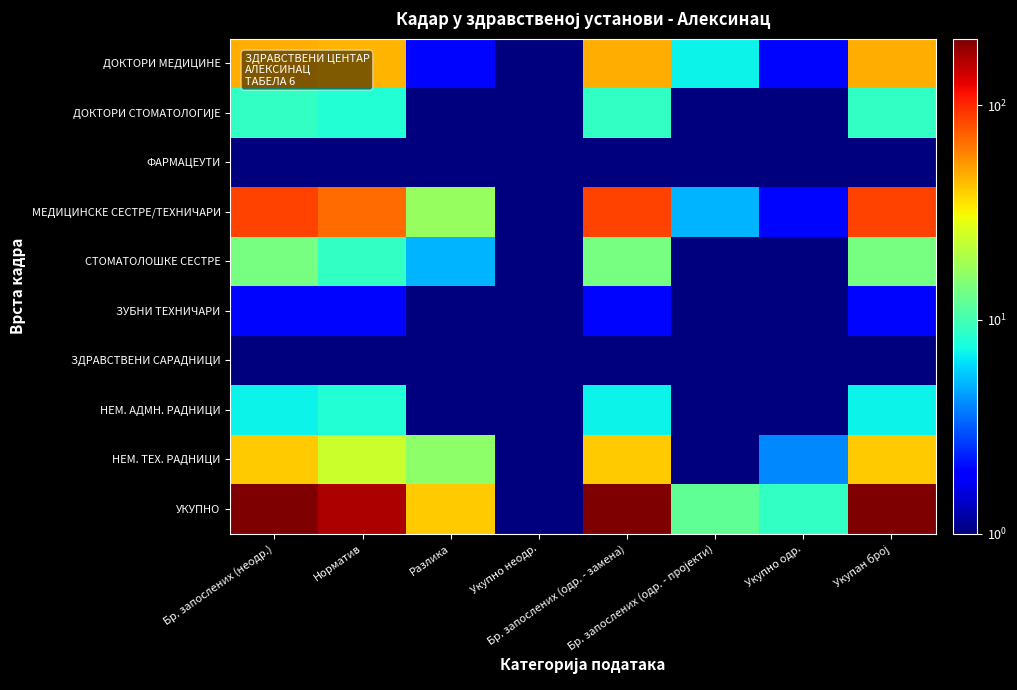

What is the total value across all series at Норматив?

331.0